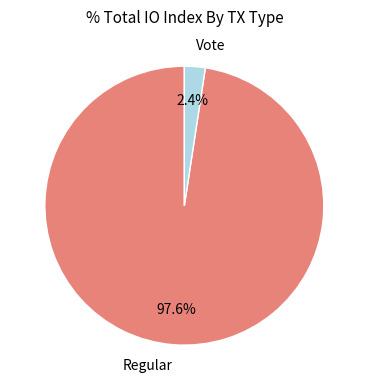

How many segments does this pie chart have?

2